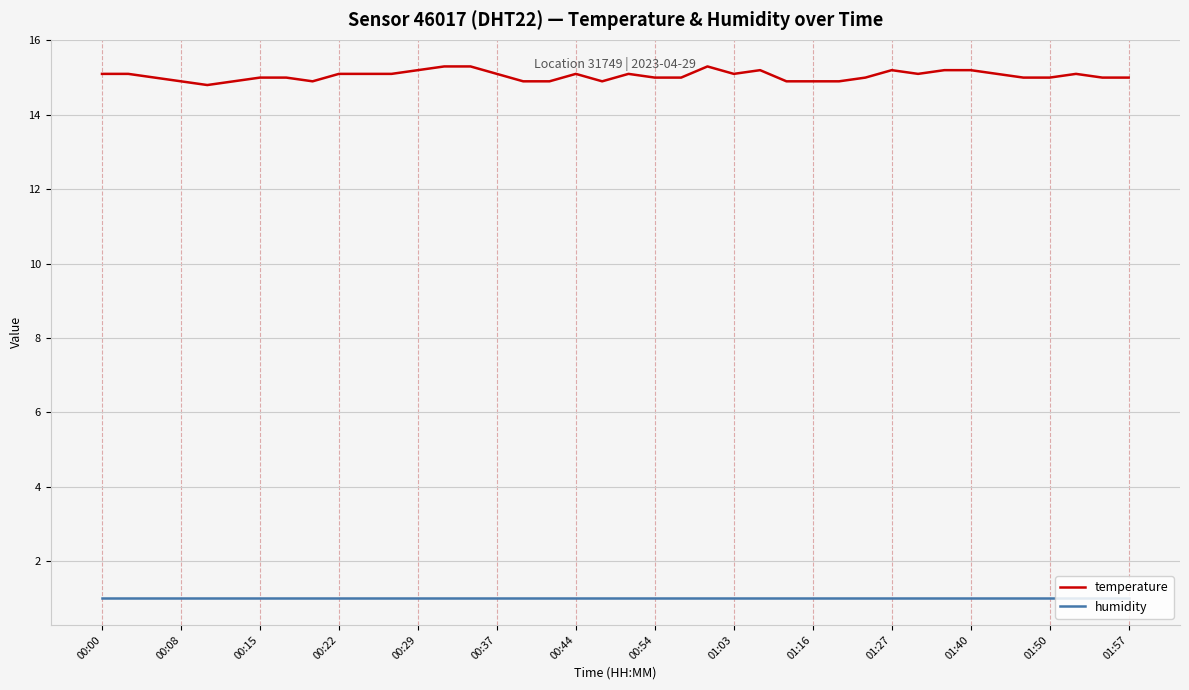

Rank the series by their average value, from lowest to highest.

humidity, temperature